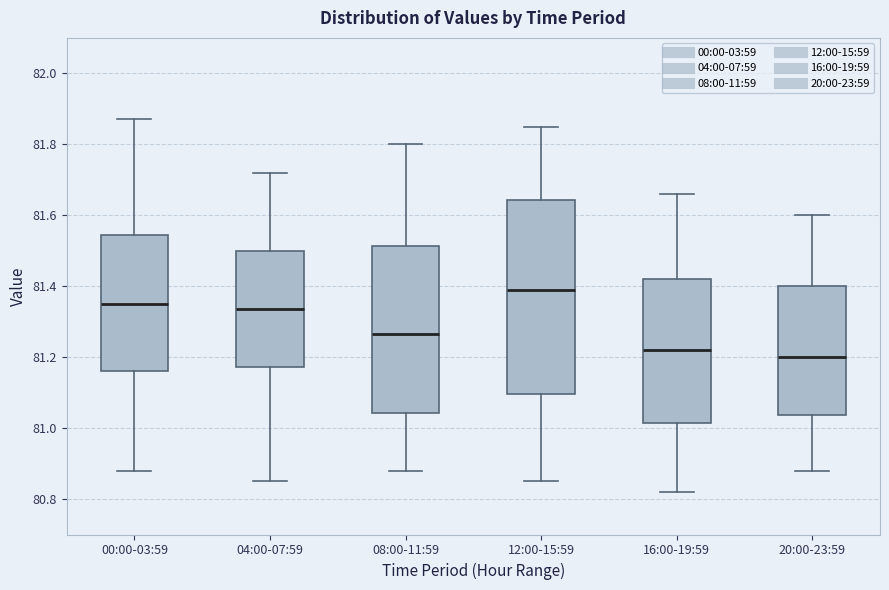

Reading left to right, transcribe this box plot: for each box, give where its median line is, the range the box spans, and where its two whiskers end, as read against the y-axis. The values are not printed on the chart, so give them approximately, as read against the axis.

00:00-03:59: median 81.36, box 81.16 to 81.54, whiskers 80.88 to 81.88
04:00-07:59: median 81.34, box 81.18 to 81.50, whiskers 80.86 to 81.72
08:00-11:59: median 81.26, box 81.04 to 81.52, whiskers 80.88 to 81.80
12:00-15:59: median 81.40, box 81.10 to 81.64, whiskers 80.86 to 81.86
16:00-19:59: median 81.22, box 81.02 to 81.42, whiskers 80.82 to 81.66
20:00-23:59: median 81.20, box 81.04 to 81.40, whiskers 80.88 to 81.60